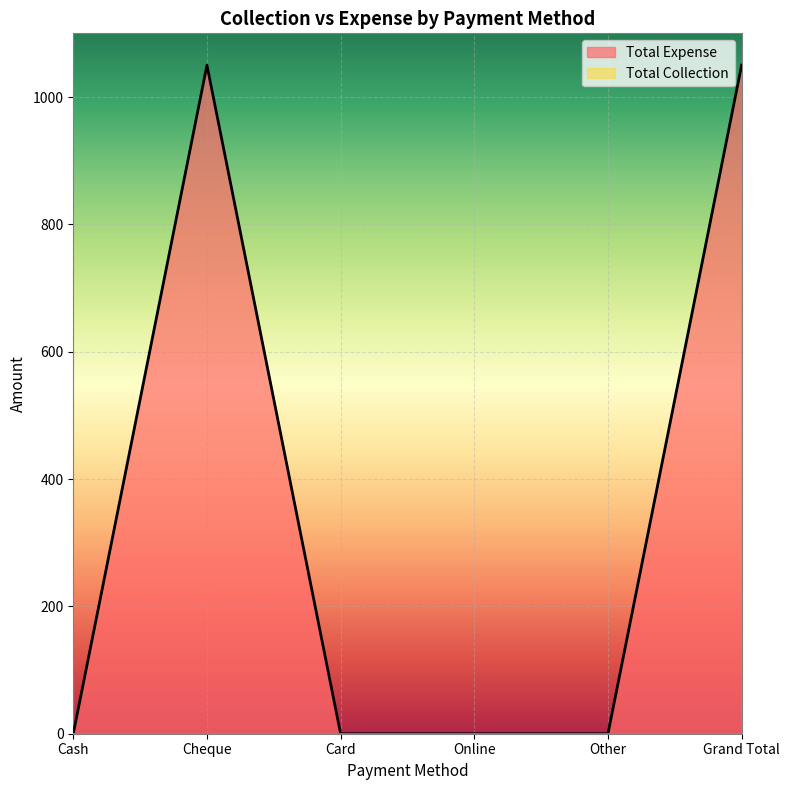

At which label is the value closest to 525?

Cash